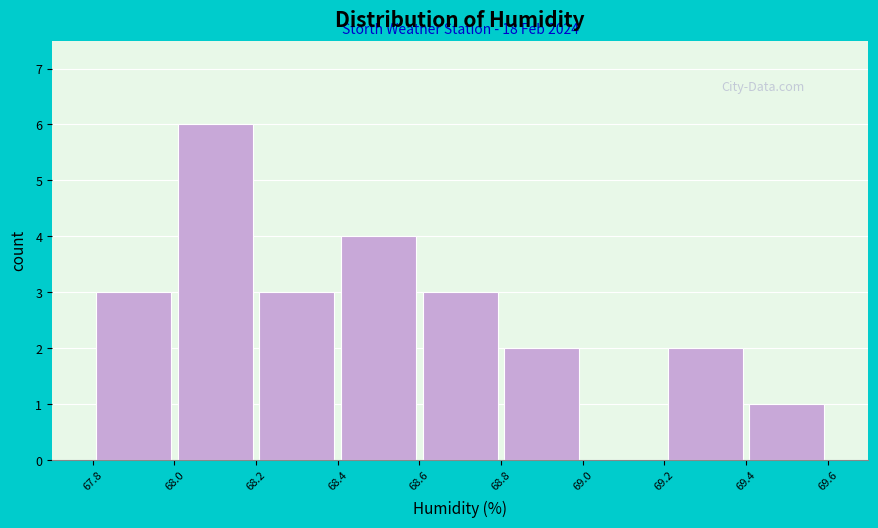

Which range on the x-axis has the tallest bar?

68.0 to 68.2